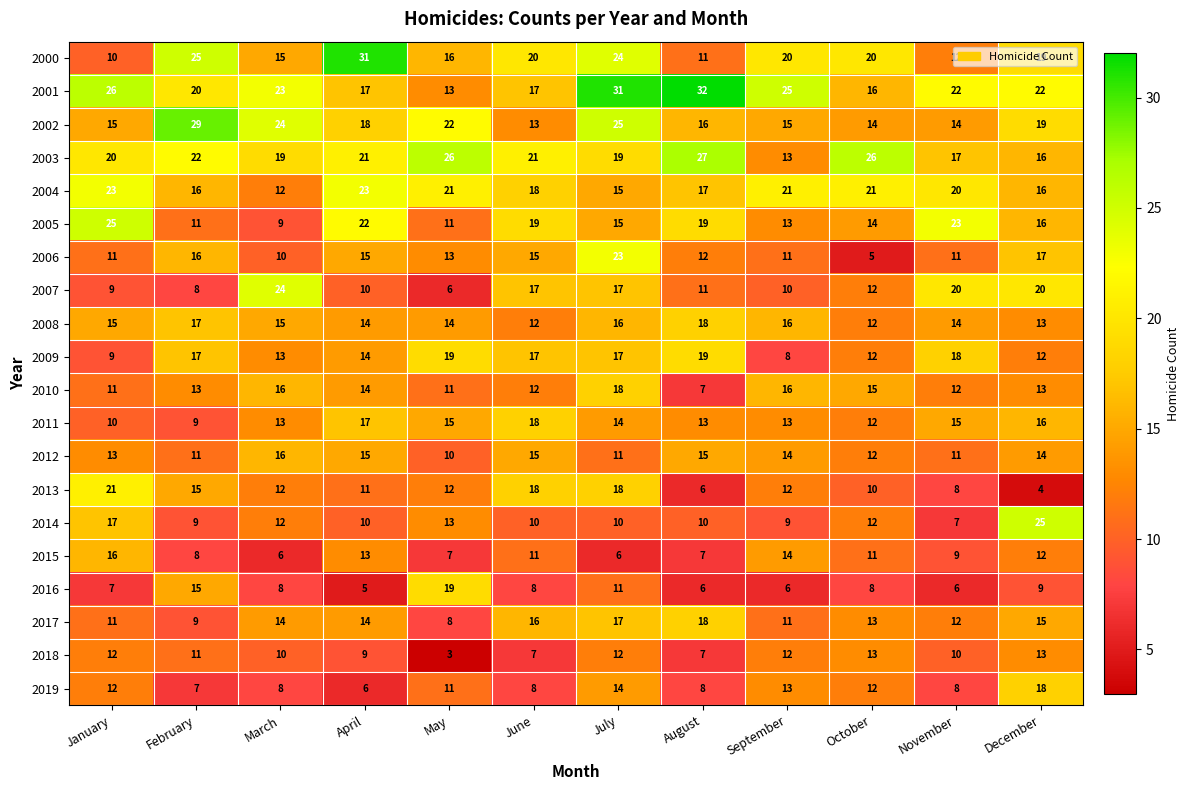

Is it true that 2010 equals 18 at November?

False